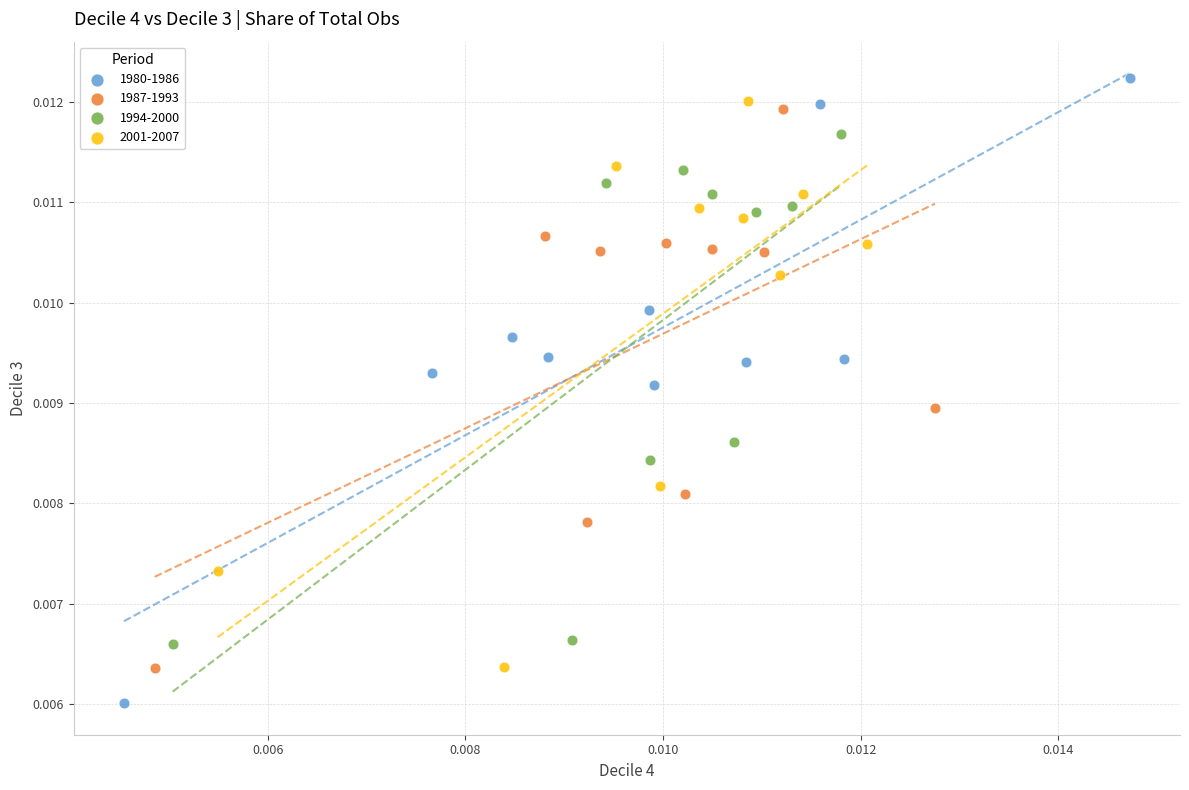

Which series contains the highest Y value?

1980-1986